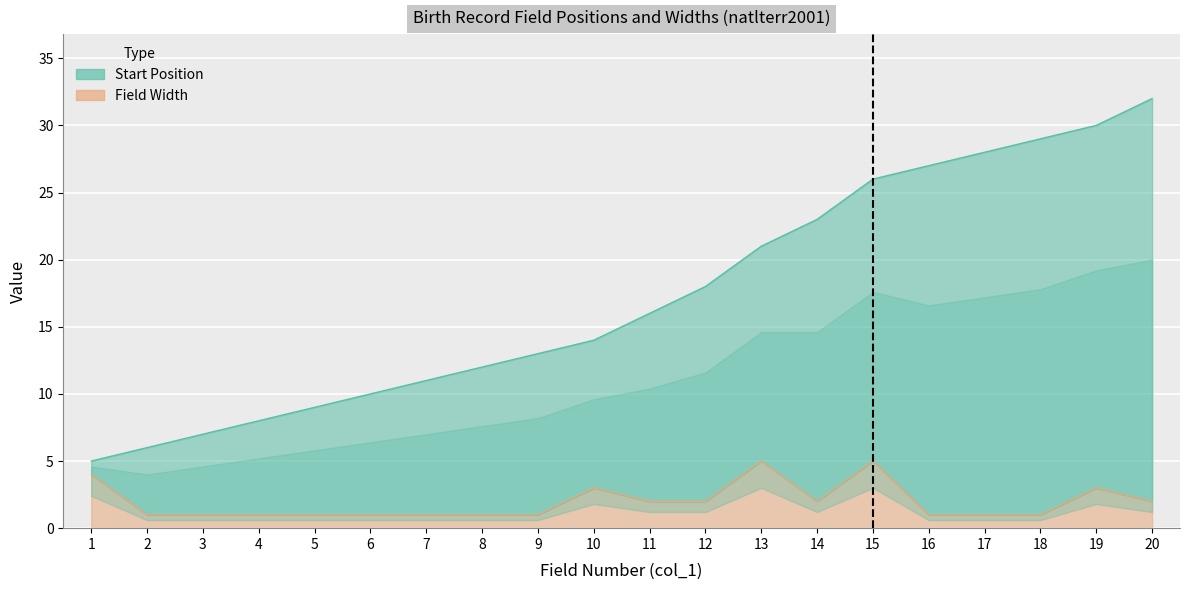

At which category is the sum across all series the highest?

20